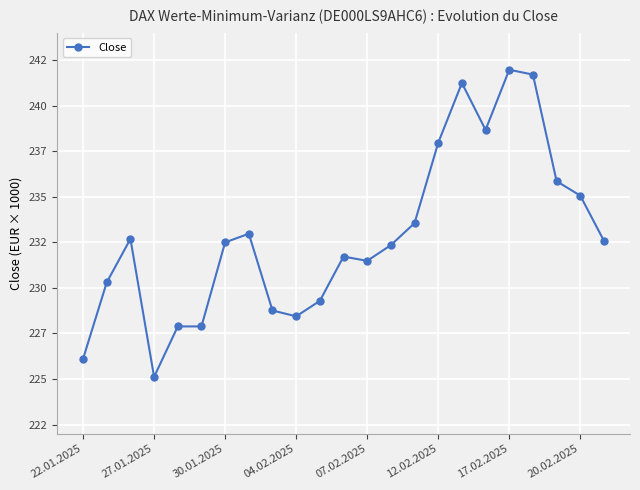

Is this an area chart (filled region under the line)?

No